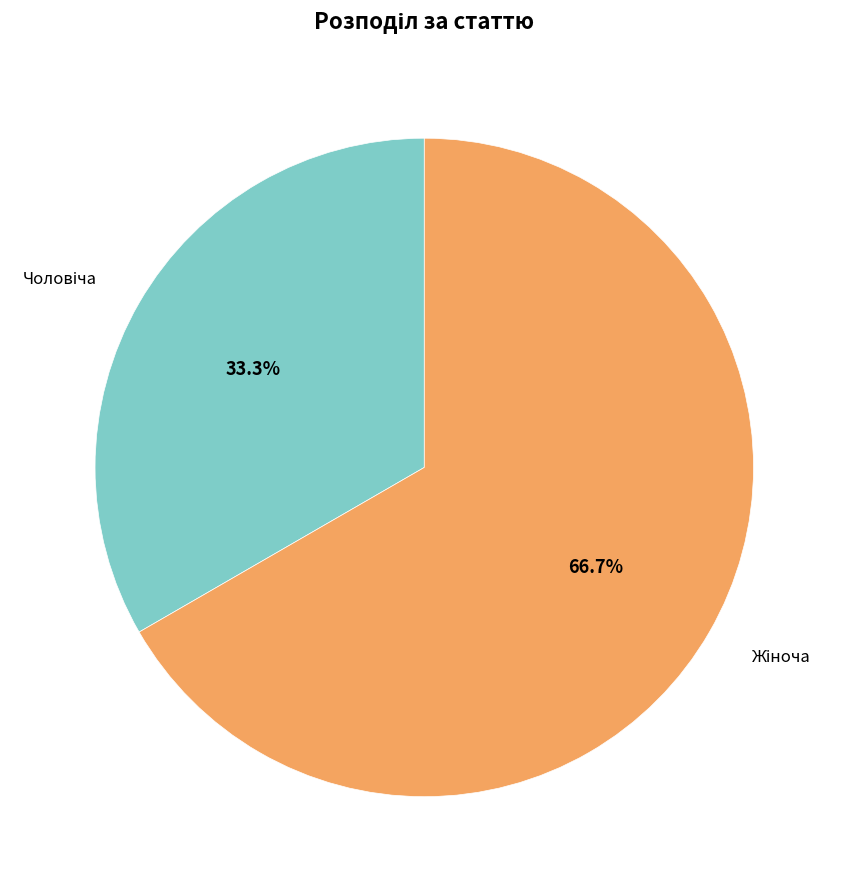

Is there a majority slice in this chart?

Yes